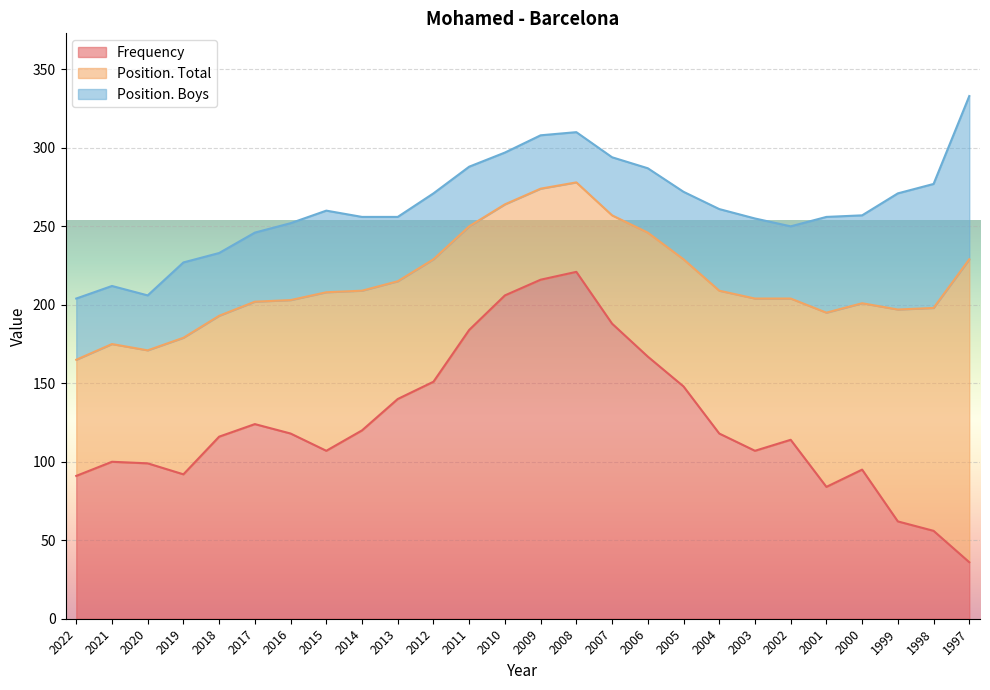

What is the highest value of the Frequency series?

221